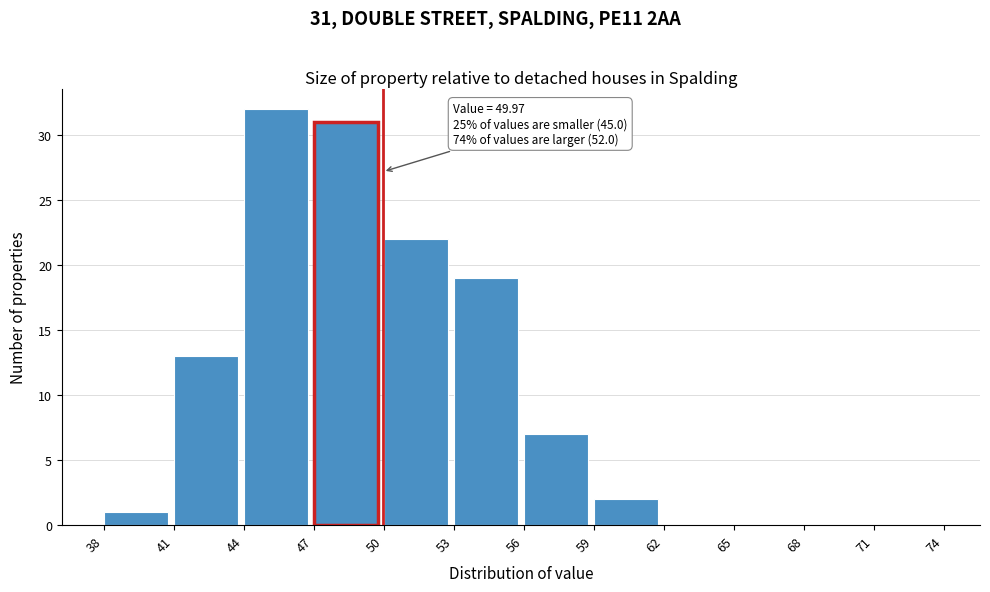

Over which range of the x-axis is the bar tallest?

44 to 47